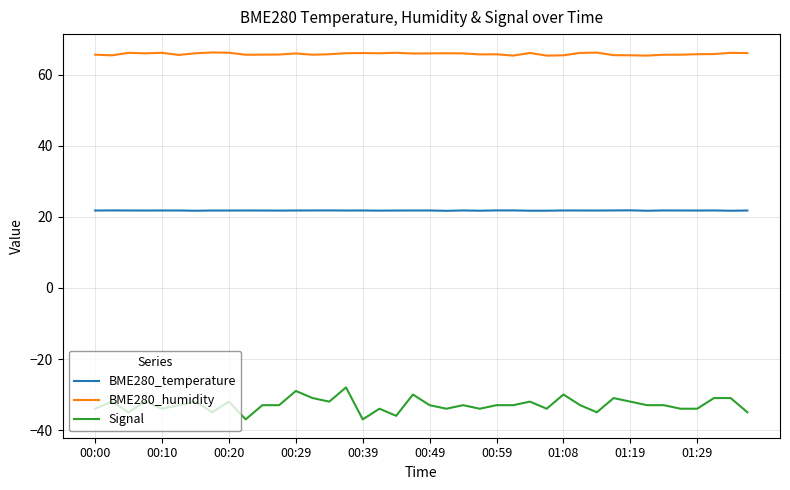

Which series has the largest total across all categories?

BME280_humidity